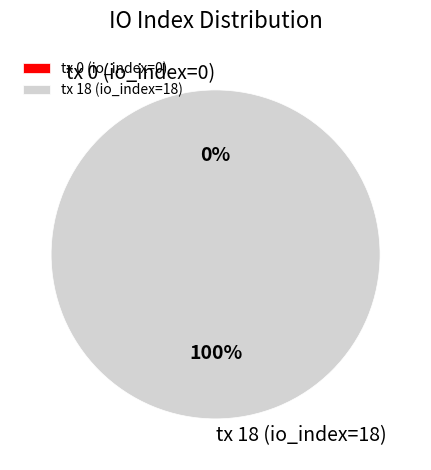

Count the number of slices in the pie.

2